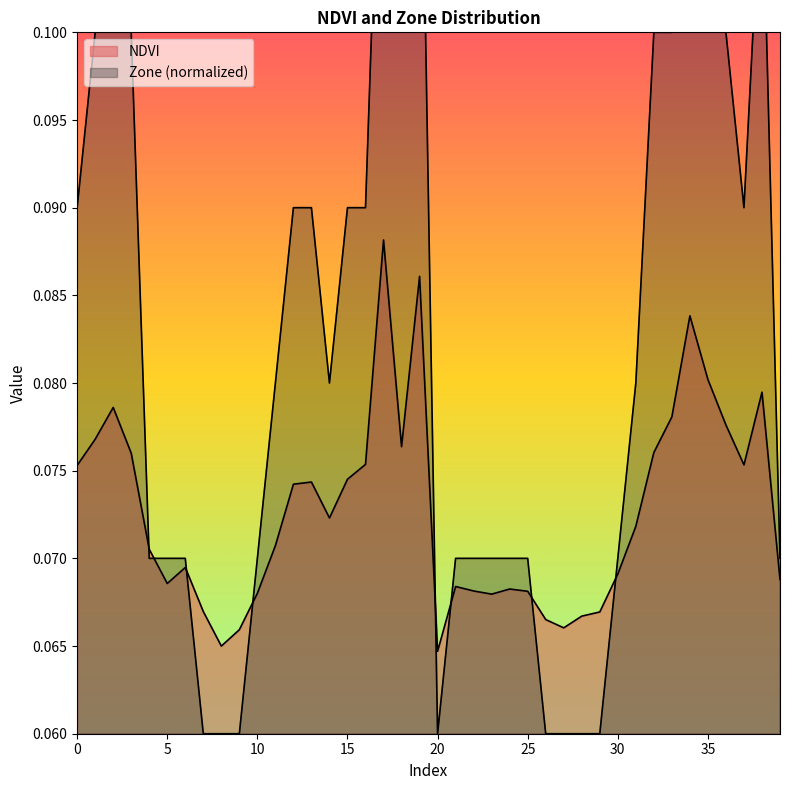

What value does the NDVI series have at 14?

0.1